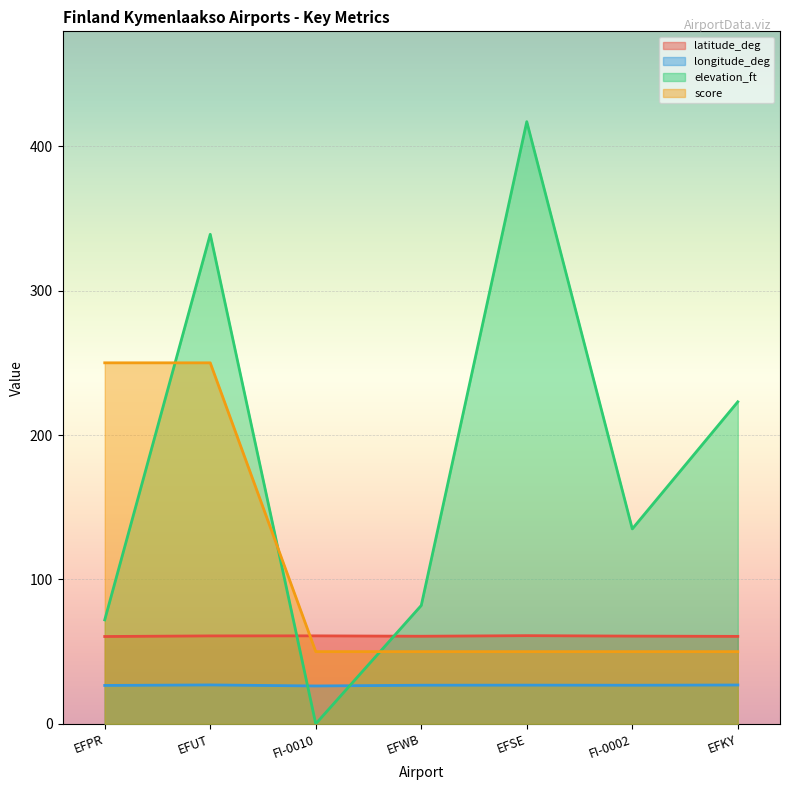

Reading right to left, transcribe all the data shown in this chart.

latitude_deg: 60.6	60.8	61.1	60.7	60.9	60.9	60.5
longitude_deg: 26.9	26.7	26.8	26.7	26.2	26.9	26.6
elevation_ft: 223.0	135.0	417.0	82.0	0.0	339.0	72.0
score: 50.0	50.0	50.0	50.0	50.0	250.0	250.0